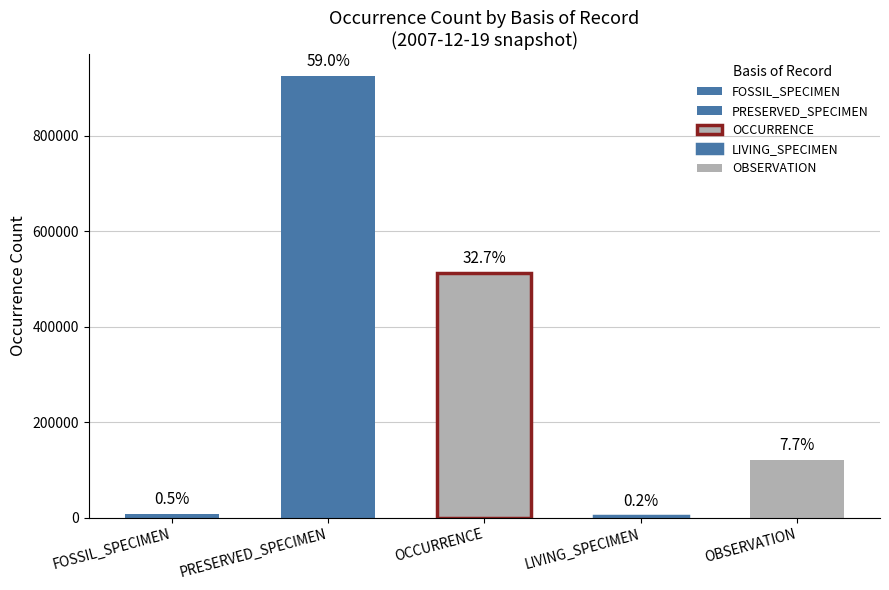

Are the bars horizontal?

No